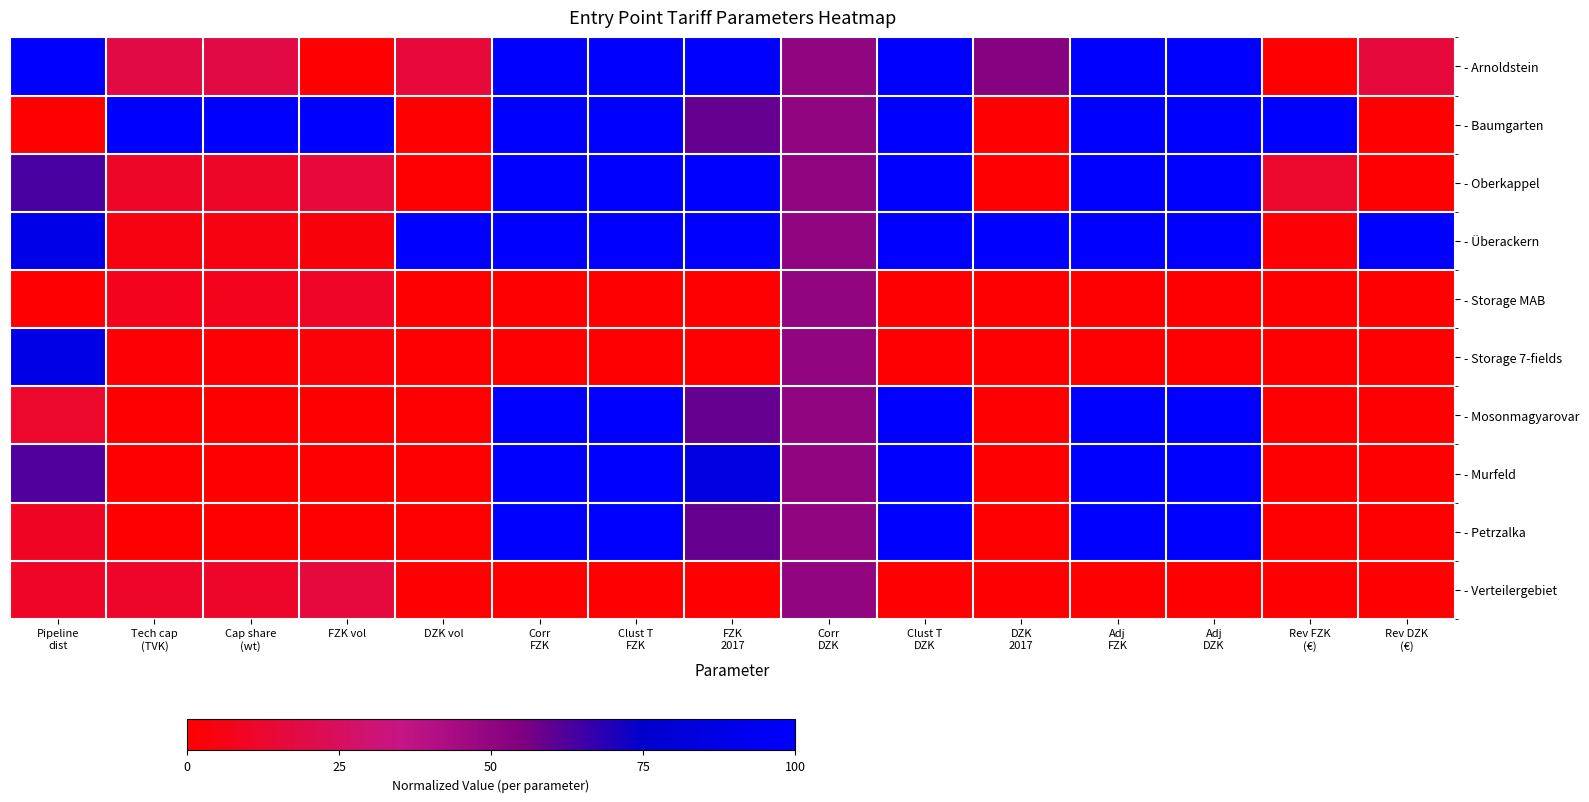

List the series in order of their peak value, lowest first.

- Storage MAB, - Verteilergebiet, - Storage 7-fields, - Arnoldstein, - Baumgarten, - Oberkappel, - Überackern, - Mosonmagyarovar, - Murfeld, - Petrzalka